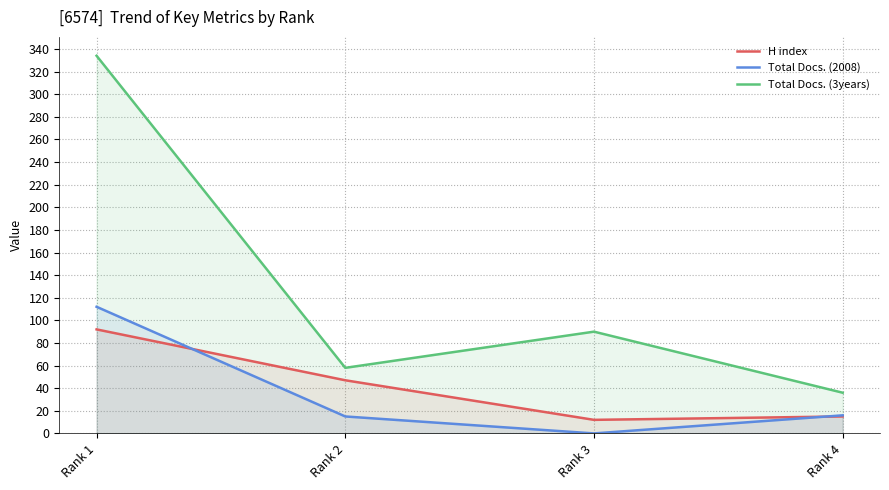

Read the H index value at Rank 2, to the nearest 10.

50